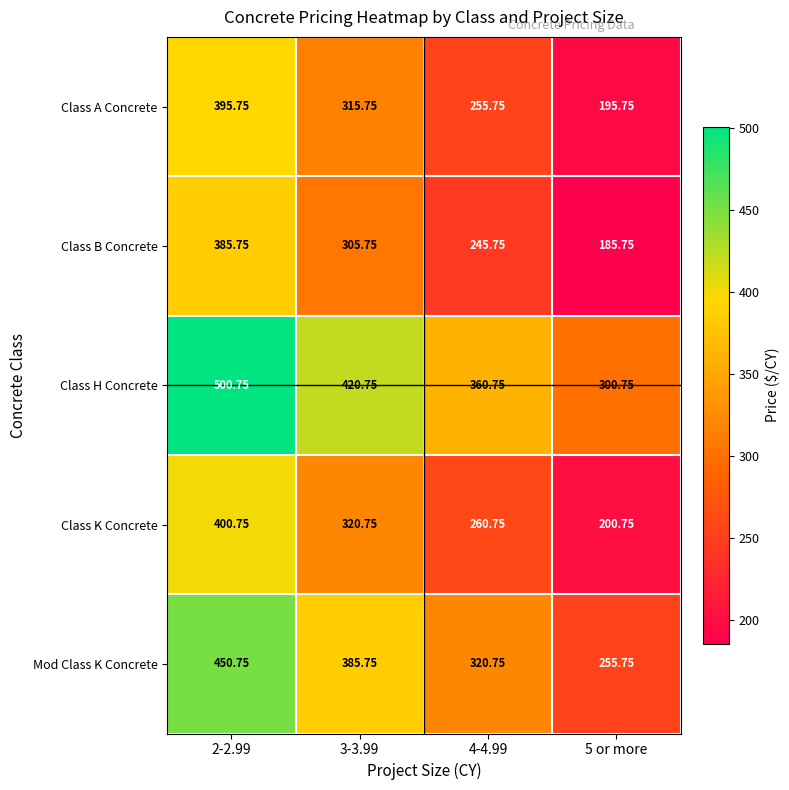

At which category is the sum across all series the highest?

2-2.99